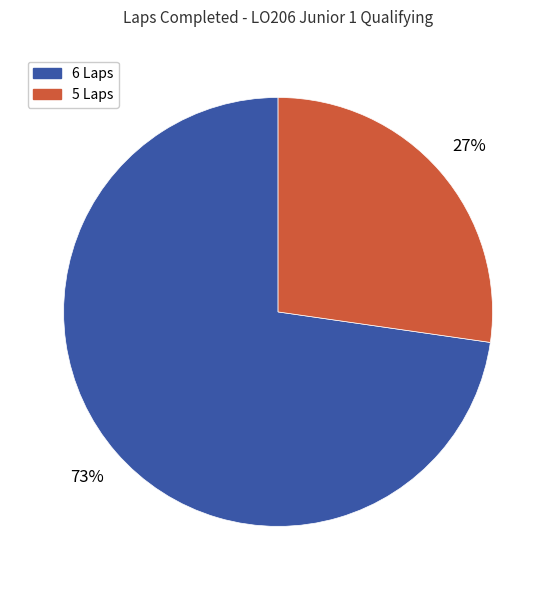

To the nearest percent, what is the average slice percentage?

50%